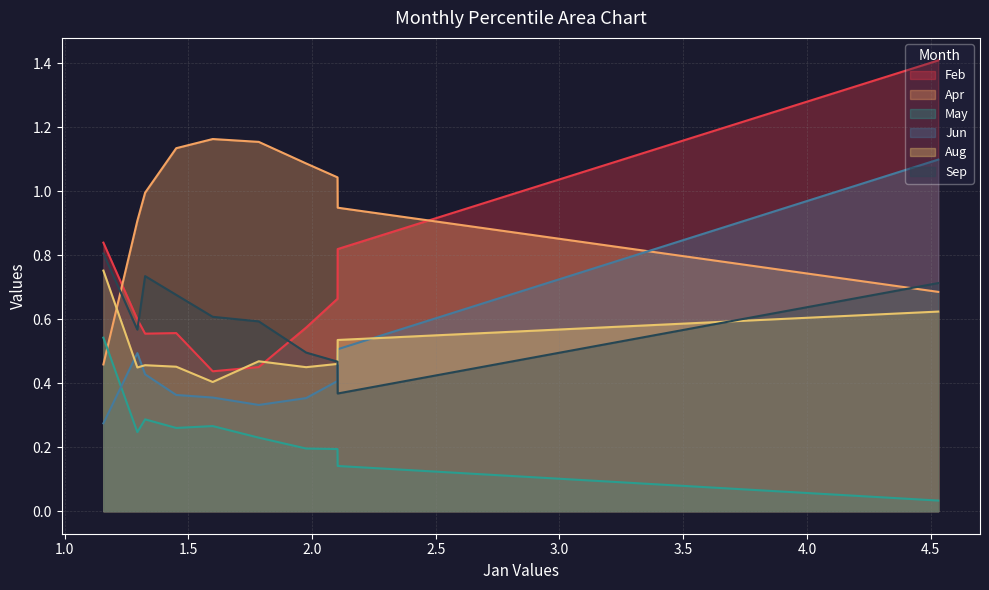

The value of Jun at pct95 is 0.5. True or false?

False